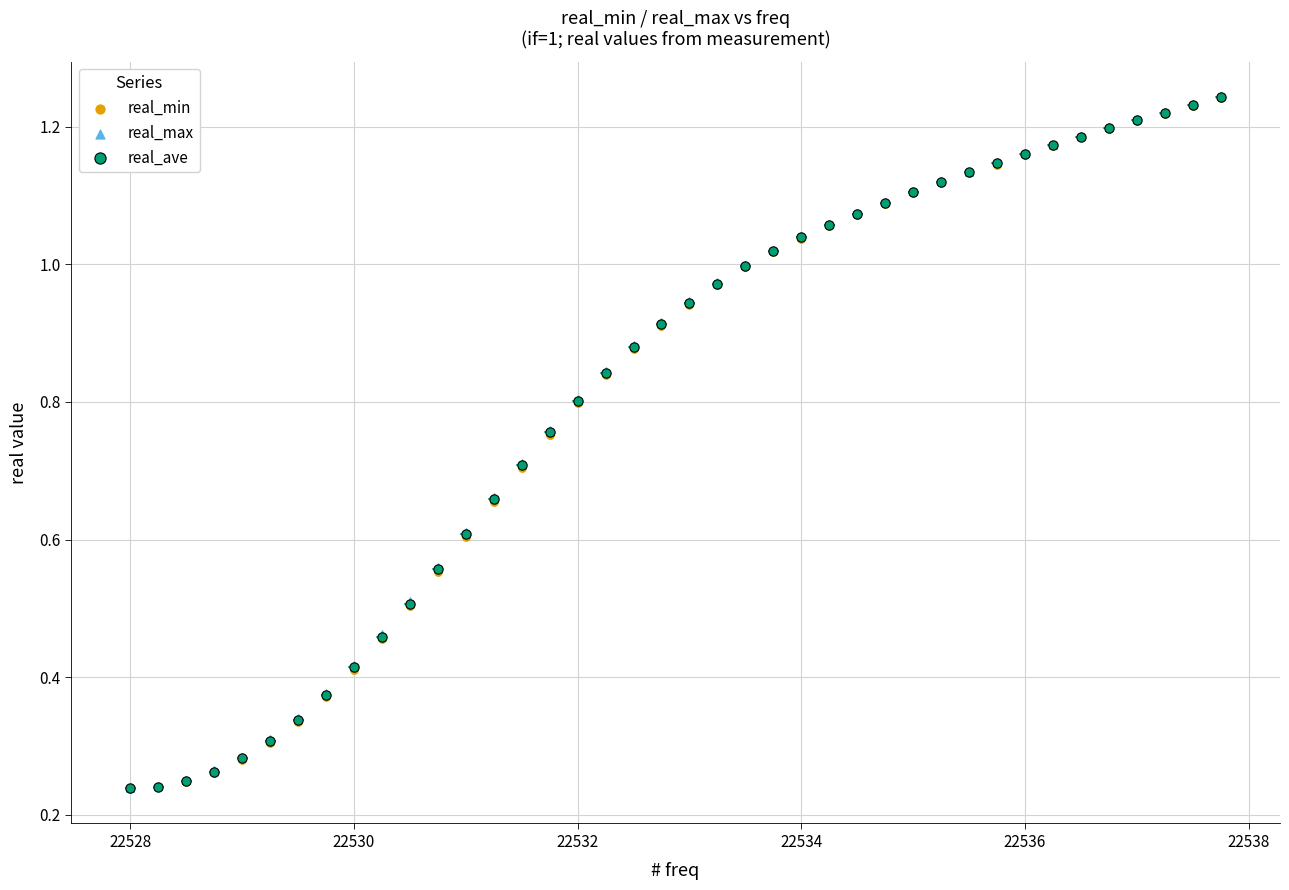

Which series has the widest spread of Y values?

real_max